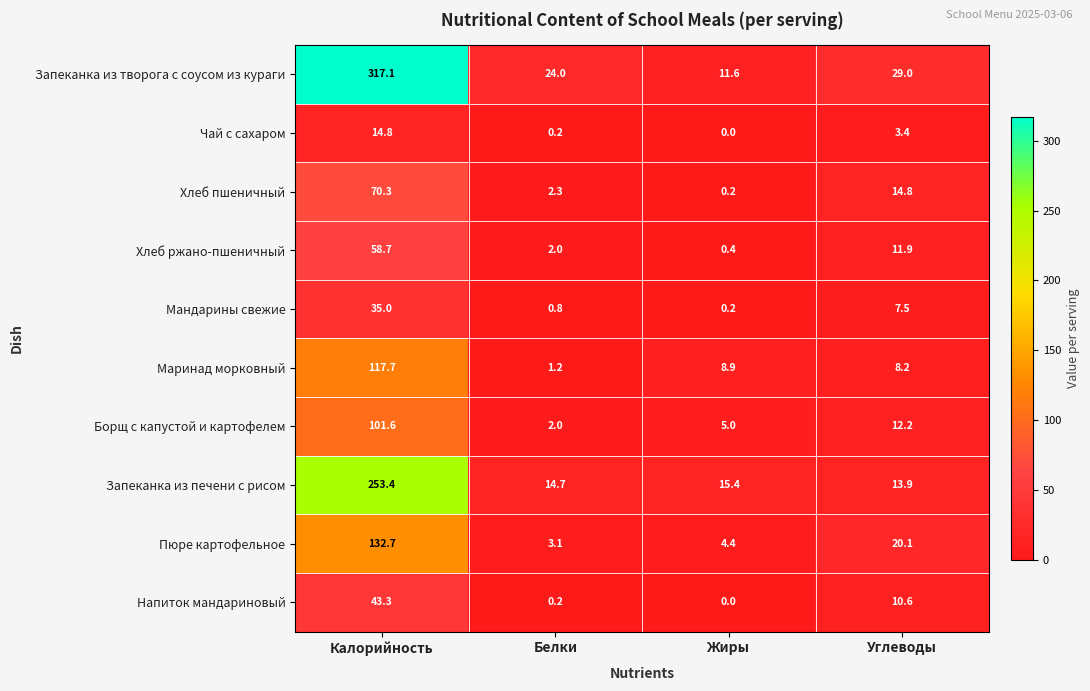

Which series has the largest total across all categories?

Запеканка из творога с соусом из кураги